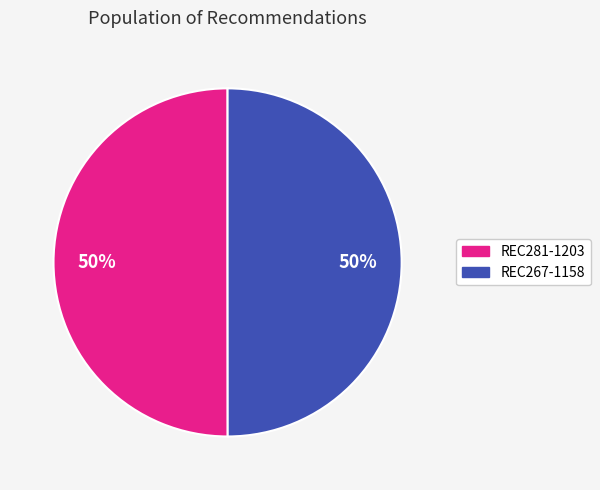

True or false: REC281-1203 accounts for 50% of the total.

True